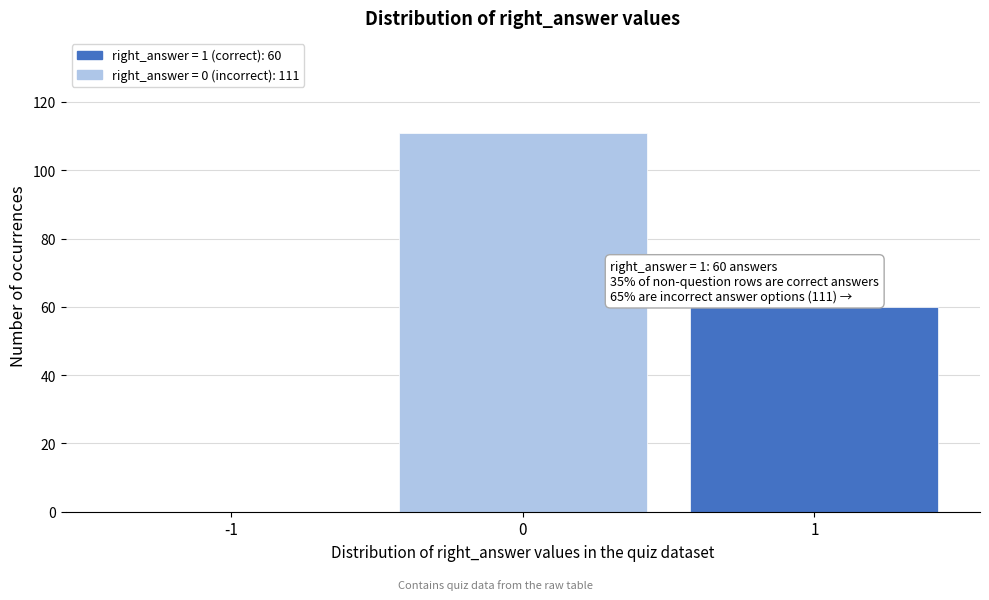

Which range on the x-axis has the tallest bar?

-0.5 to 0.5